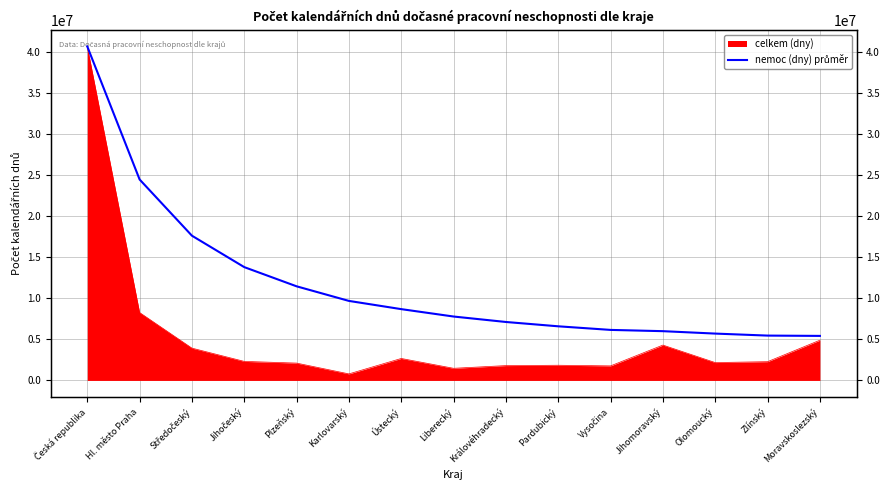

At which label does the data first exceed 7772652?

Česká republika